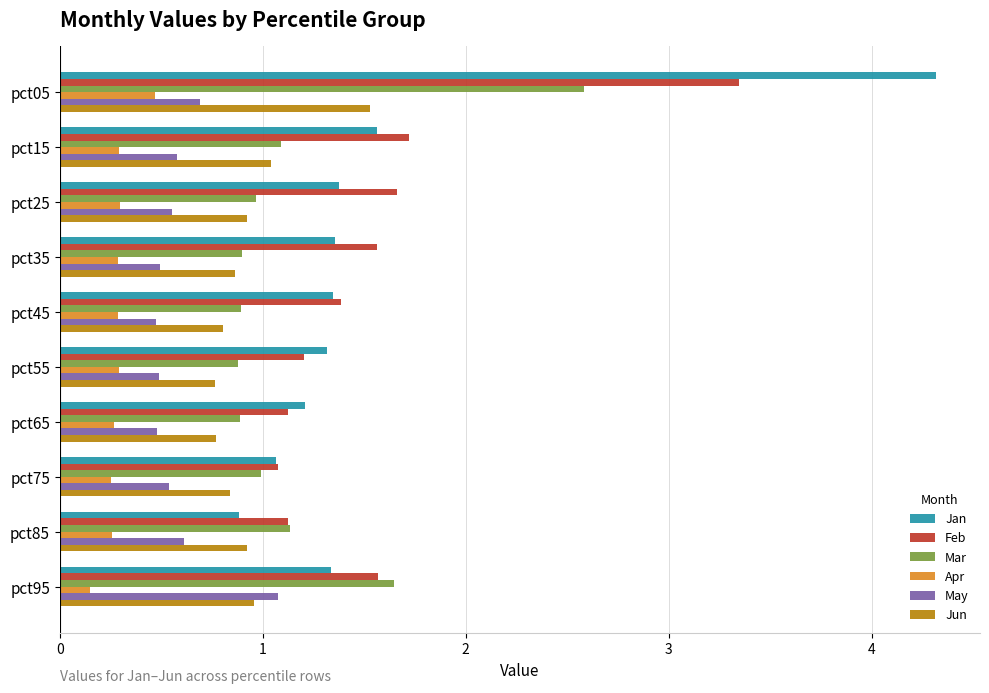

At which category is the sum across all series the highest?

pct05